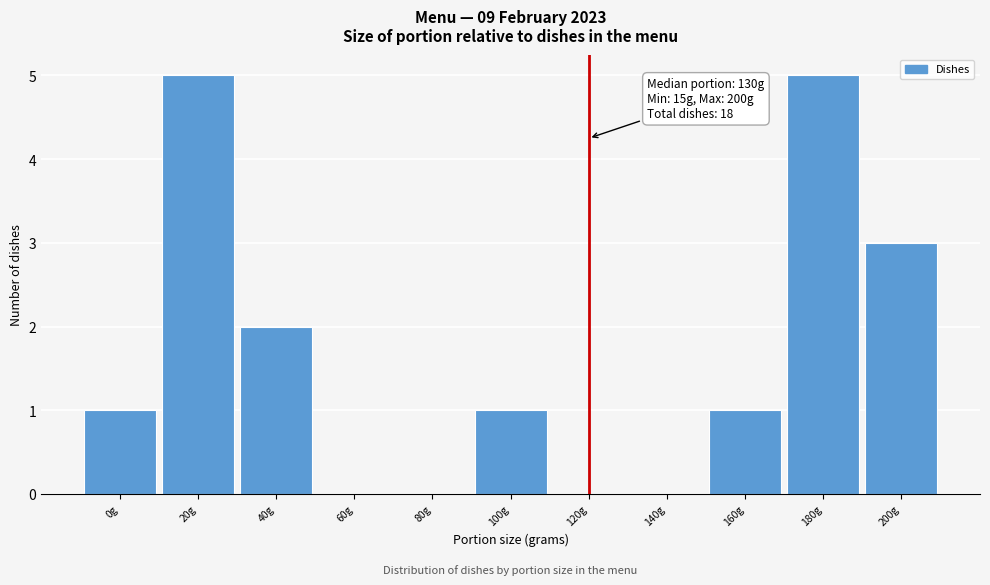

Reading right to left, transcribe all the data shown in this chart.

200g=3	180g=5	160g=1	140g=0	120g=0	100g=1	80g=0	60g=0	40g=2	20g=5	0g=1